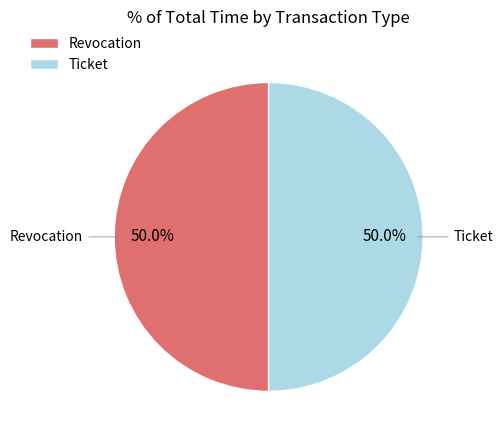

What portion of the pie excludes Revocation?

50.0%